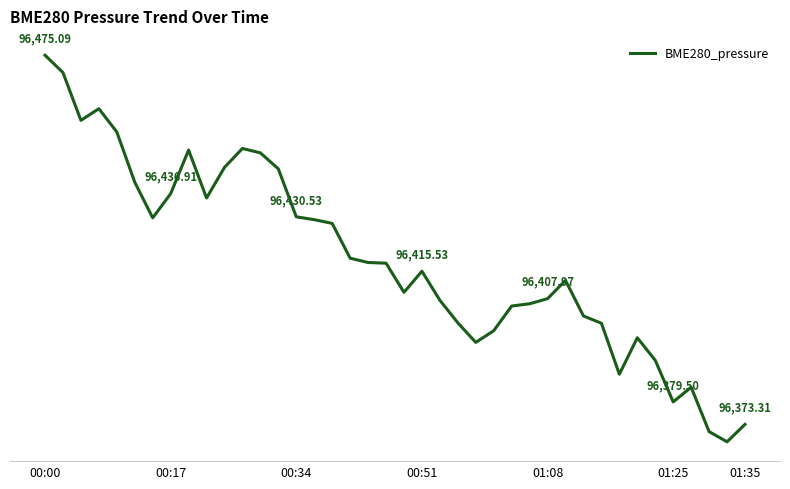

Reading left to right, list all the values displayed in this chart.

96475.1	96470.3	96457.1	96460.3	96453.9	96440.1	96430.2	96436.9	96448.9	96435.7	96444.2	96449.4	96448.2	96443.8	96430.5	96429.8	96428.7	96419.1	96417.9	96417.8	96409.7	96415.5	96407.5	96401.3	96395.9	96399.1	96405.9	96406.6	96408.0	96413.0	96403.2	96401.2	96387.1	96397.2	96391.0	96379.5	96383.6	96371.3	96368.5	96373.3